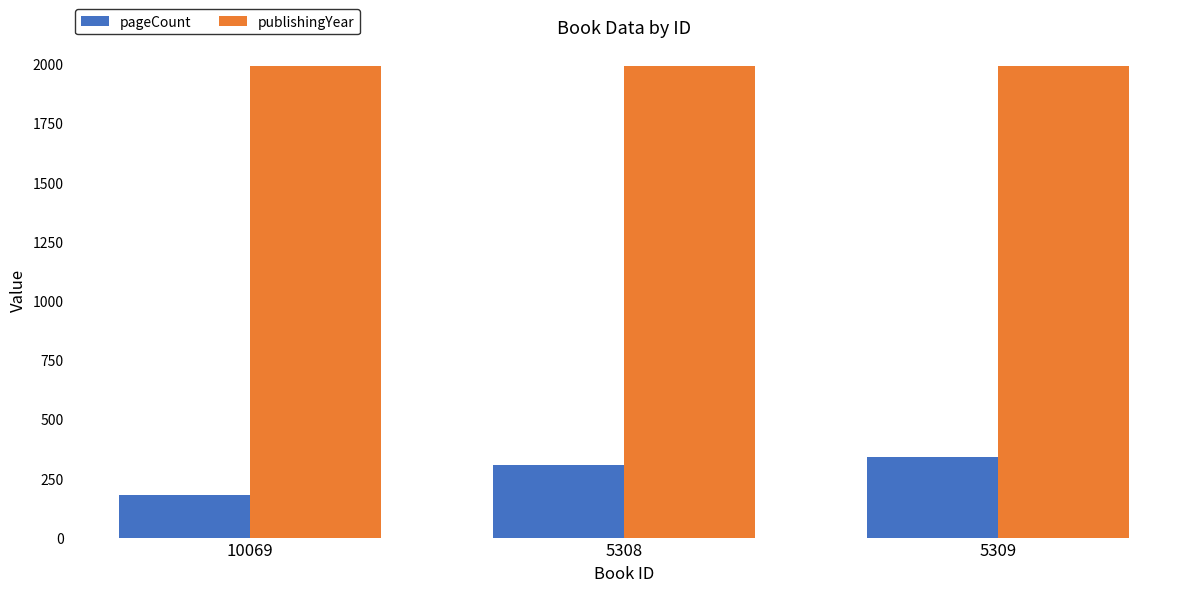

What is the difference between the maximum and minimum values in the publishingYear series?

1